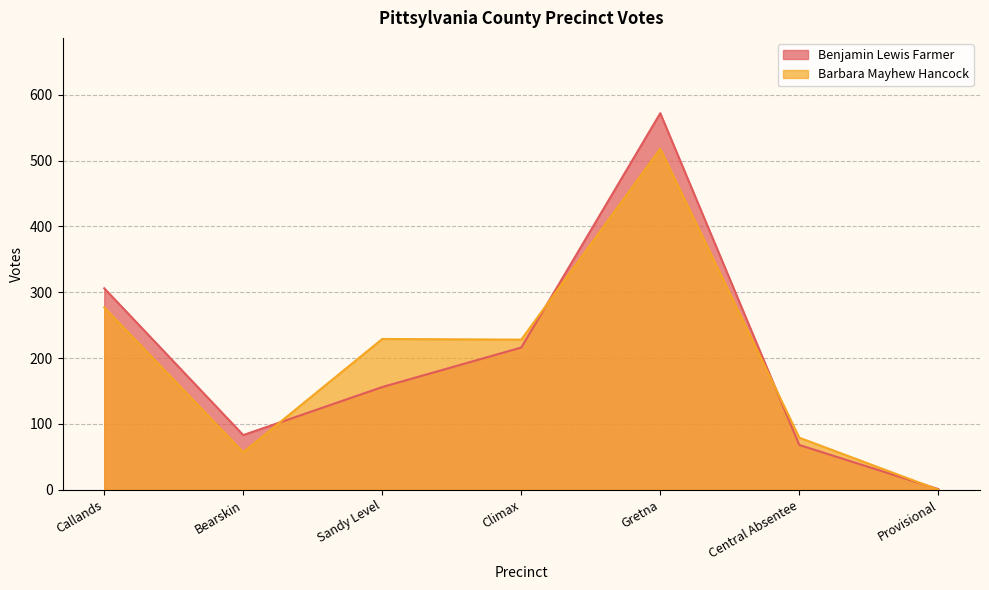

Does the chart have visible grid lines?

Yes